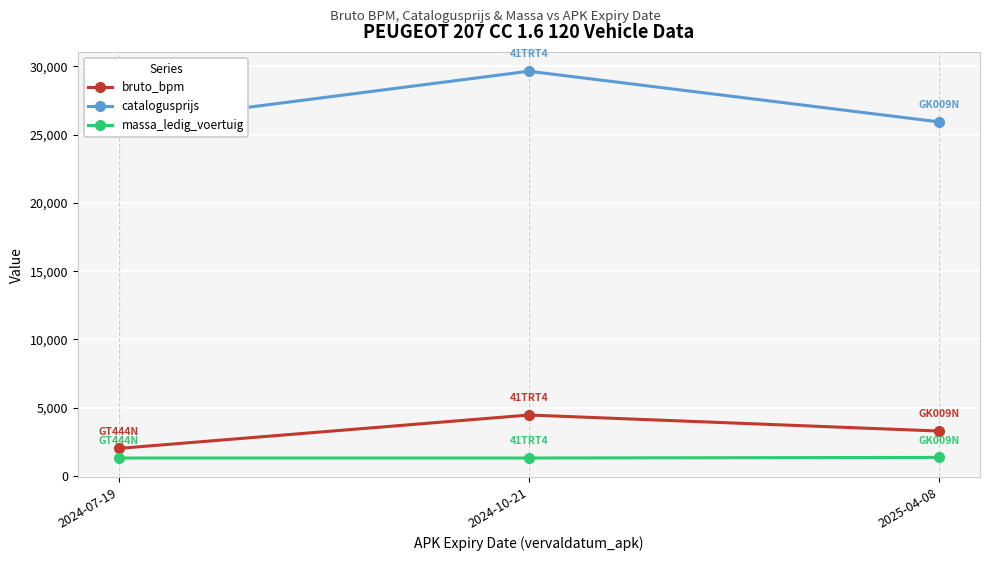

Where is bruto_bpm nearest to the value 3242?

2025-04-08